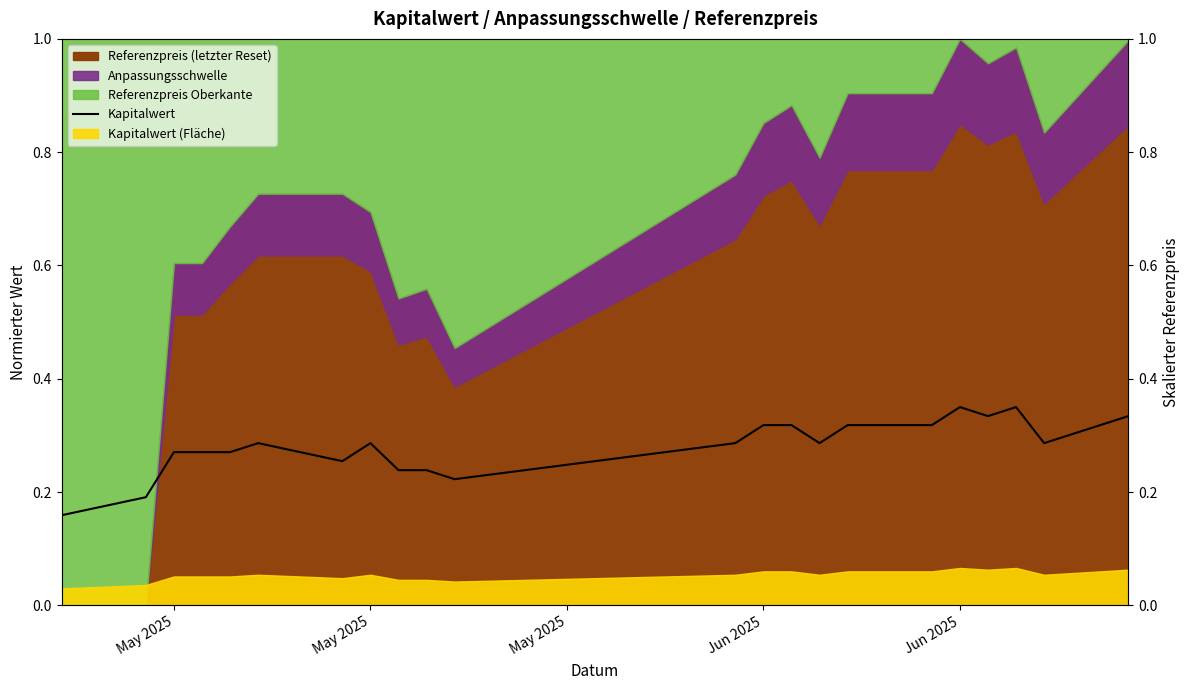

What is the greatest value displayed?

0.3